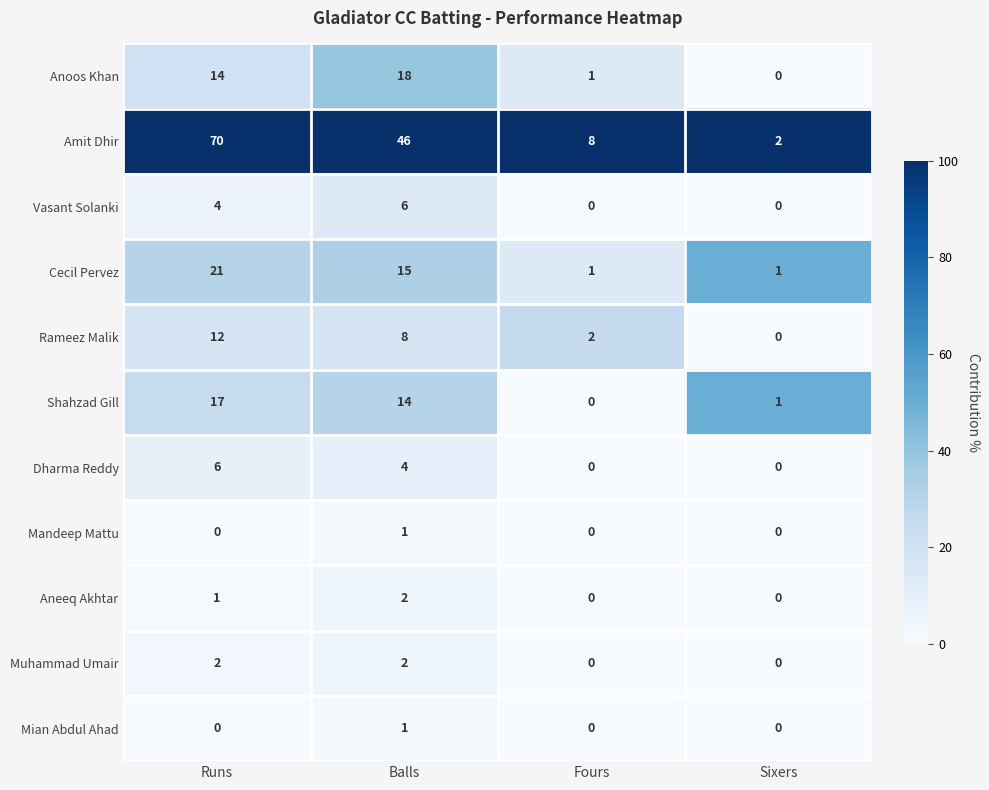

What is the difference between the Cecil Pervez values at Fours and Runs?

20